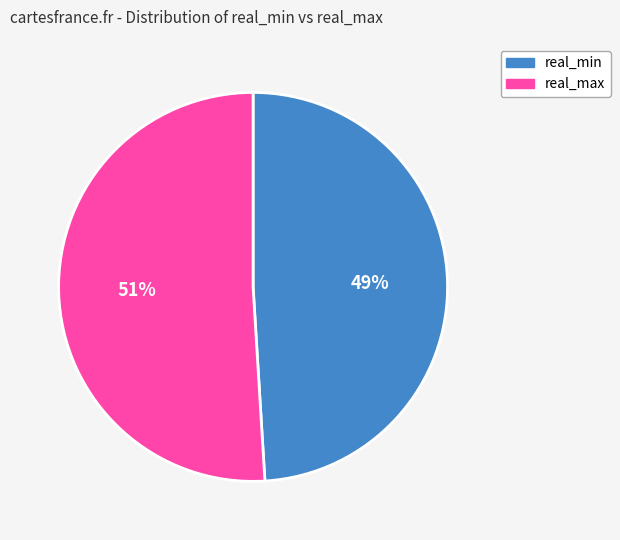

To the nearest percent, what is the average slice percentage?

50%